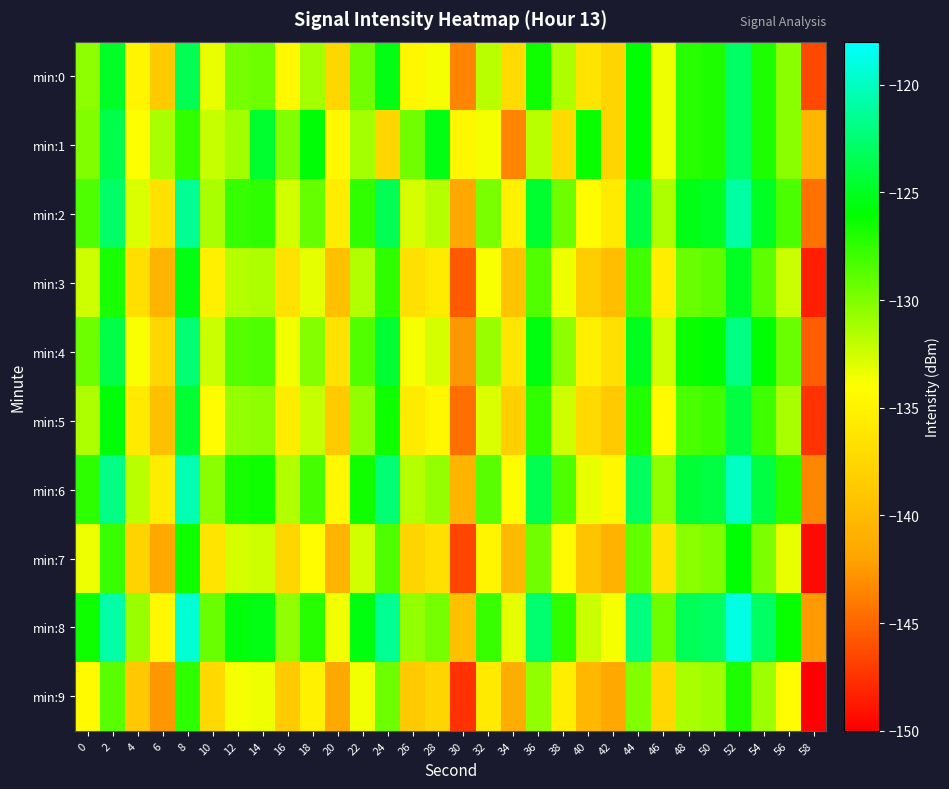

Reading right to left, what are all the values shown in this chart?

min:0: 58=-146.5	56=-130.3	54=-127.0	52=-122.9	50=-127.0	48=-127.3	46=-133.4	44=-126.1	42=-137.7	40=-136.3	38=-131.5	36=-126.6	34=-137.2	32=-131.8	30=-143.6	28=-133.7	26=-134.7	24=-125.5	22=-129.6	20=-137.6	18=-131.2	16=-134.6	14=-129.5	12=-129.7	10=-133.3	8=-123.4	6=-138.6	4=-134.8	2=-124.8	0=-130.4
min:1: 58=-140.5	56=-130.3	54=-127.0	52=-122.9	50=-127.0	48=-127.3	46=-133.4	44=-126.1	42=-137.7	40=-126.3	38=-137.2	36=-131.8	34=-143.6	32=-133.7	30=-134.7	28=-125.5	26=-129.6	24=-137.6	22=-131.2	20=-134.6	18=-125.9	16=-130.0	14=-124.6	12=-131.1	10=-132.2	8=-127.6	6=-131.4	4=-134.0	2=-123.6	0=-130.0
min:2: 58=-144.5	56=-128.3	54=-125.0	52=-120.9	50=-125.0	48=-125.3	46=-131.4	44=-124.1	42=-135.7	40=-134.3	38=-129.5	36=-124.6	34=-135.2	32=-129.8	30=-141.6	28=-131.7	26=-132.7	24=-123.5	22=-127.6	20=-135.6	18=-129.2	16=-132.6	14=-127.5	12=-127.7	10=-131.3	8=-121.4	6=-136.6	4=-132.8	2=-122.8	0=-128.4
min:3: 58=-148.5	56=-132.3	54=-129.0	52=-124.9	50=-129.0	48=-129.3	46=-135.4	44=-128.1	42=-139.7	40=-138.3	38=-133.5	36=-128.6	34=-139.2	32=-133.8	30=-145.6	28=-135.7	26=-136.7	24=-127.5	22=-131.6	20=-139.6	18=-133.2	16=-136.6	14=-131.5	12=-131.7	10=-135.3	8=-125.4	6=-140.6	4=-136.8	2=-126.8	0=-132.4
min:4: 58=-145.5	56=-129.3	54=-126.0	52=-121.9	50=-126.0	48=-126.3	46=-132.4	44=-125.1	42=-136.7	40=-135.3	38=-130.5	36=-125.6	34=-136.2	32=-130.8	30=-142.6	28=-132.7	26=-133.7	24=-124.5	22=-128.6	20=-136.6	18=-130.2	16=-133.6	14=-128.5	12=-128.7	10=-132.3	8=-122.4	6=-137.6	4=-133.8	2=-123.8	0=-129.4
min:5: 58=-147.5	56=-131.3	54=-128.0	52=-123.9	50=-128.0	48=-128.3	46=-134.4	44=-127.1	42=-138.7	40=-137.3	38=-132.5	36=-127.6	34=-138.2	32=-132.8	30=-144.6	28=-134.7	26=-135.7	24=-126.5	22=-130.6	20=-138.6	18=-132.2	16=-135.6	14=-130.5	12=-130.7	10=-134.3	8=-124.4	6=-139.6	4=-135.8	2=-125.8	0=-131.4
min:6: 58=-143.5	56=-127.3	54=-124.0	52=-119.9	50=-124.0	48=-124.3	46=-130.4	44=-123.1	42=-134.7	40=-133.3	38=-128.5	36=-123.6	34=-134.2	32=-128.8	30=-140.6	28=-130.7	26=-131.7	24=-122.5	22=-126.6	20=-134.6	18=-128.2	16=-131.6	14=-126.5	12=-126.7	10=-130.3	8=-120.4	6=-135.6	4=-131.8	2=-121.8	0=-127.4
min:7: 58=-149.5	56=-133.3	54=-130.0	52=-125.9	50=-130.0	48=-130.3	46=-136.4	44=-129.1	42=-140.7	40=-139.3	38=-134.5	36=-129.6	34=-140.2	32=-134.8	30=-146.6	28=-136.7	26=-137.7	24=-128.5	22=-132.6	20=-140.6	18=-134.2	16=-137.6	14=-132.5	12=-132.7	10=-136.3	8=-126.4	6=-141.6	4=-137.8	2=-127.8	0=-133.4
min:8: 58=-142.5	56=-126.3	54=-123.0	52=-118.9	50=-123.0	48=-123.3	46=-129.4	44=-122.1	42=-133.7	40=-132.3	38=-127.5	36=-122.6	34=-133.2	32=-127.8	30=-139.6	28=-129.7	26=-130.7	24=-121.5	22=-125.6	20=-133.6	18=-127.2	16=-130.6	14=-125.5	12=-125.7	10=-129.3	8=-119.4	6=-134.6	4=-130.8	2=-120.8	0=-126.4
min:9: 58=-150.5	56=-134.3	54=-131.0	52=-126.9	50=-131.0	48=-131.3	46=-137.4	44=-130.1	42=-141.7	40=-140.3	38=-135.5	36=-130.6	34=-141.2	32=-135.8	30=-147.6	28=-137.7	26=-138.7	24=-129.5	22=-133.6	20=-141.6	18=-135.2	16=-138.6	14=-133.5	12=-133.7	10=-137.3	8=-127.4	6=-142.6	4=-138.8	2=-128.8	0=-134.4